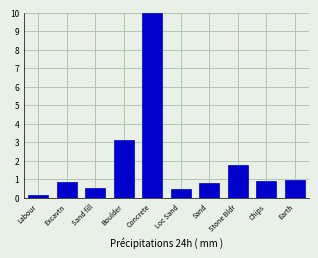

What is the difference between the values at Concrete and Excavtn?

9.2